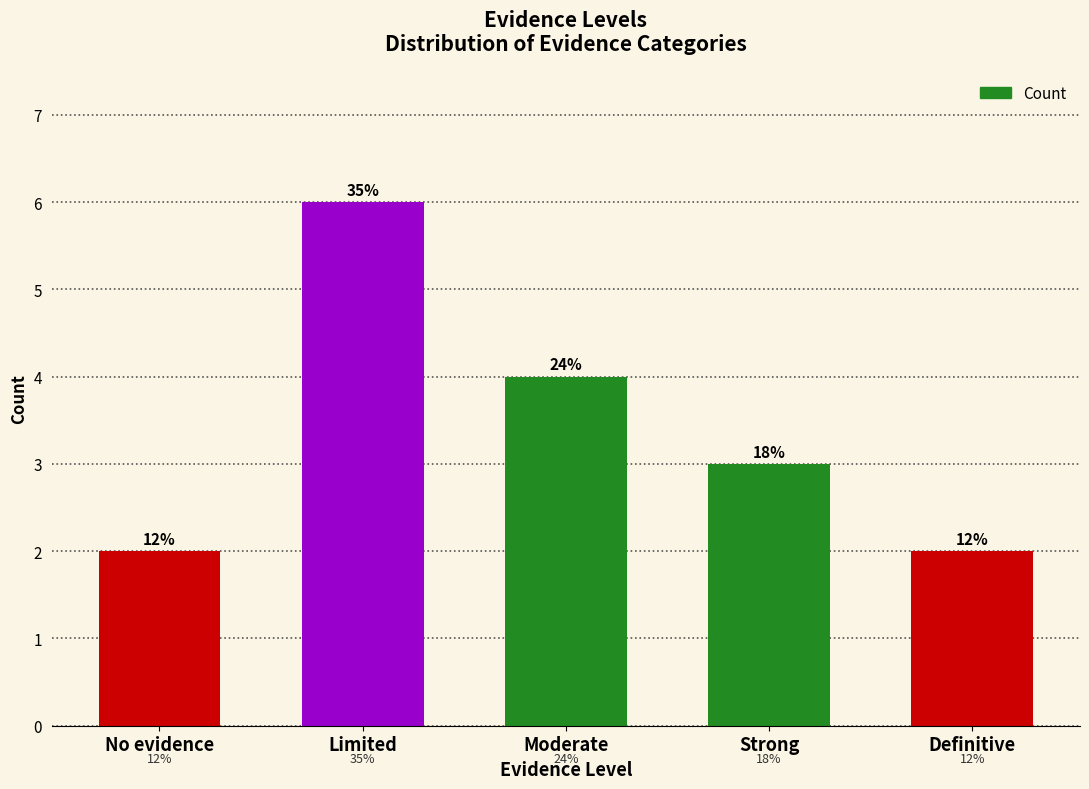

Rank the categories by value from highest to lowest.

Limited, Moderate, Strong, No evidence, Definitive